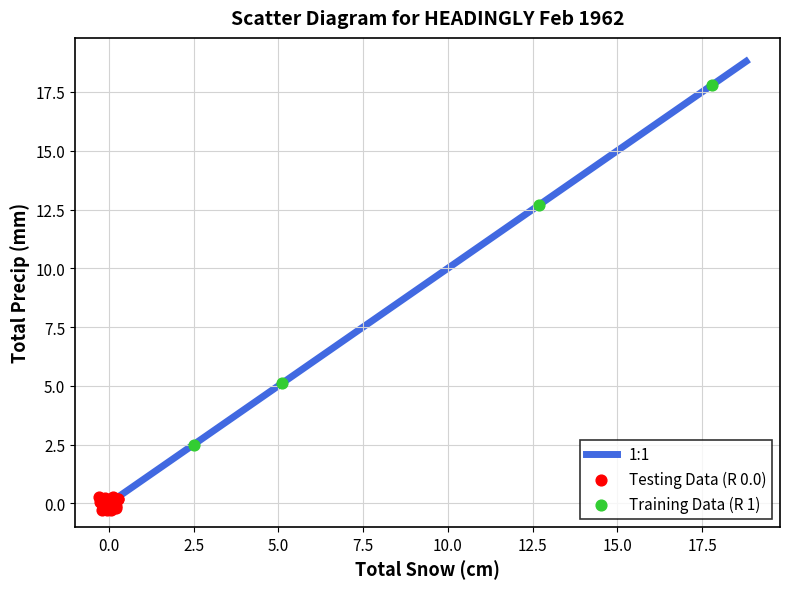

Which series has the largest Y range (max minus min)?

Training Data (R 1)